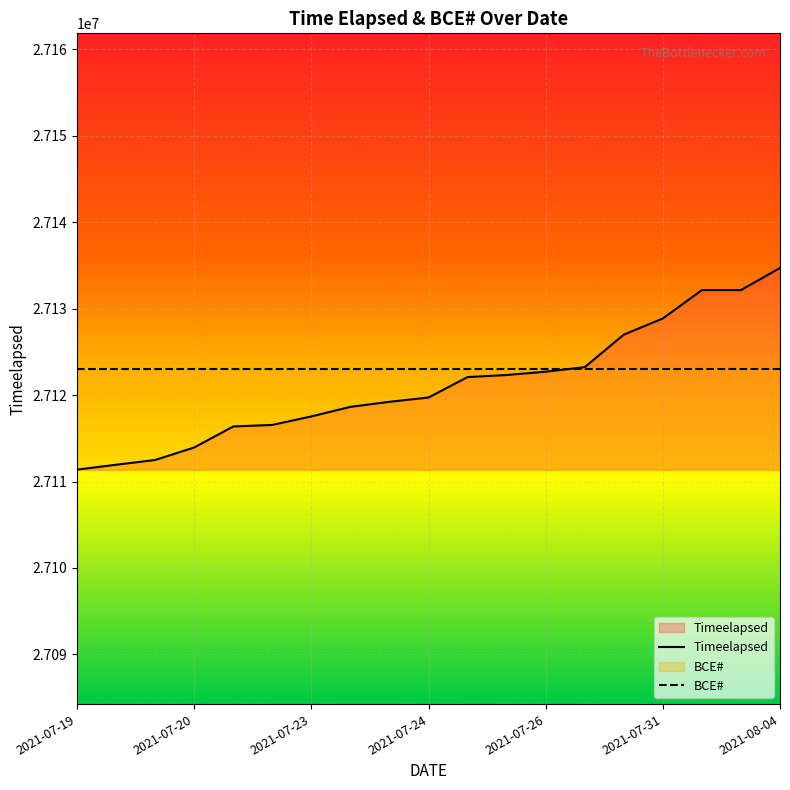

List the series in order of their peak value, lowest first.

BCE#, Timeelapsed